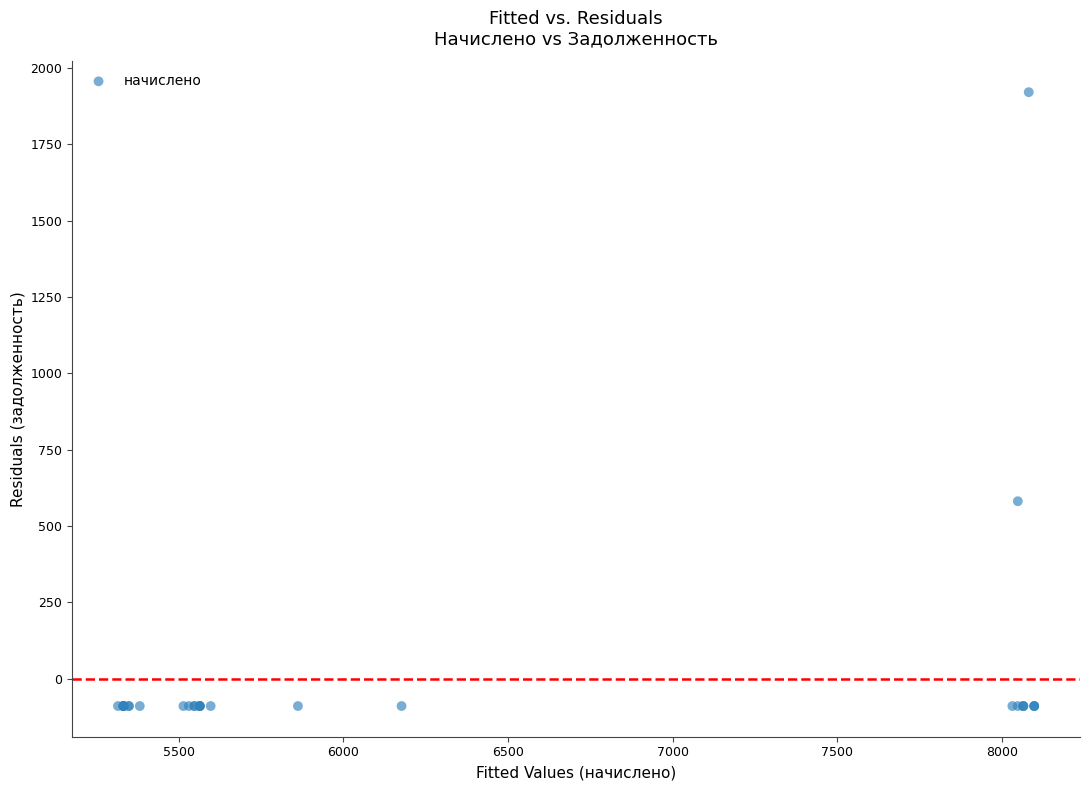

What Y value in the scatter plot is closest to 915?

581.3